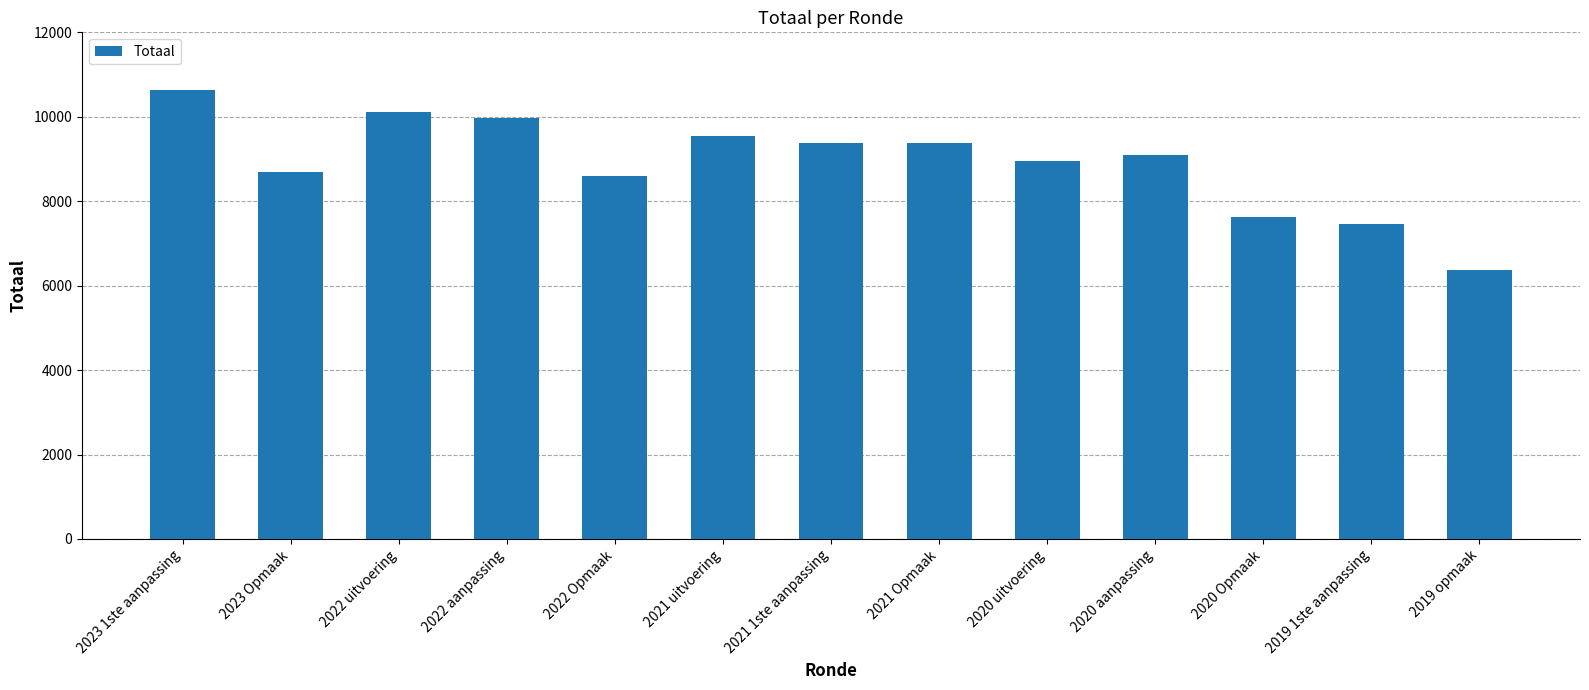

The chart shows a value of 9534 at 2021 uitvoering. True or false?

True